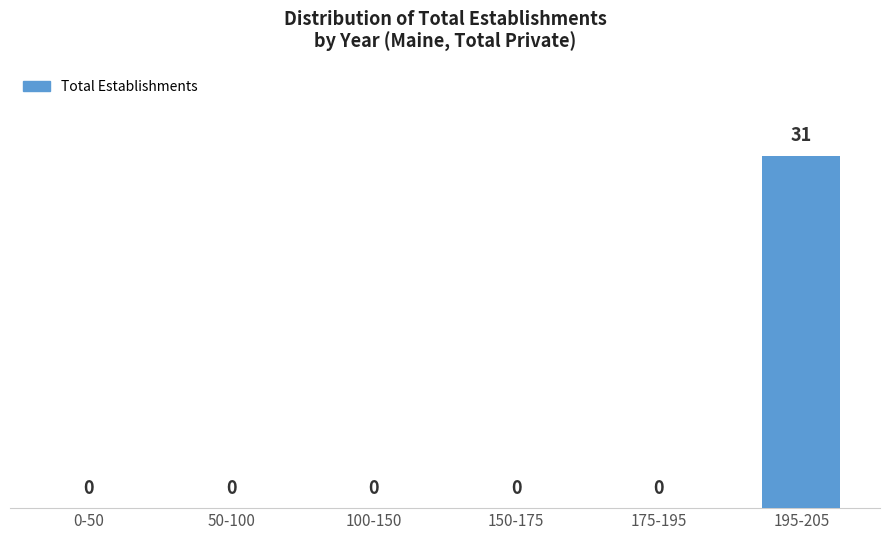

Reading left to right, transcribe all the data shown in this chart.

0-50=0	50-100=0	100-150=0	150-175=0	175-195=0	195-205=31